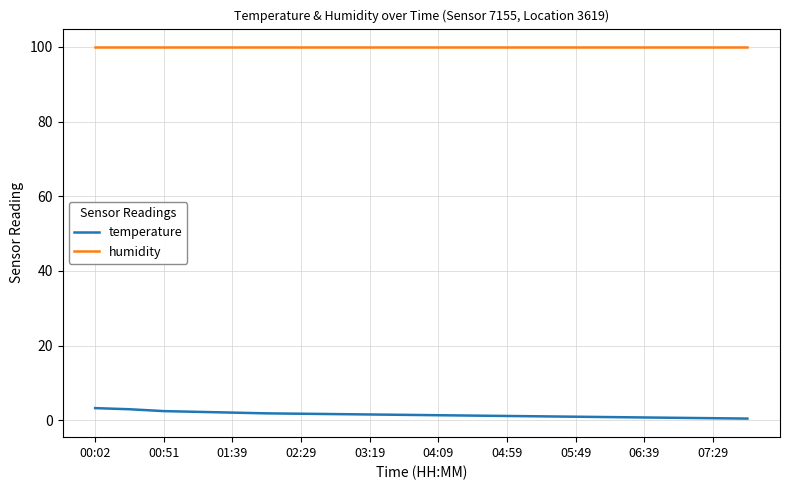

True or false: temperature and humidity cross at least once.

False